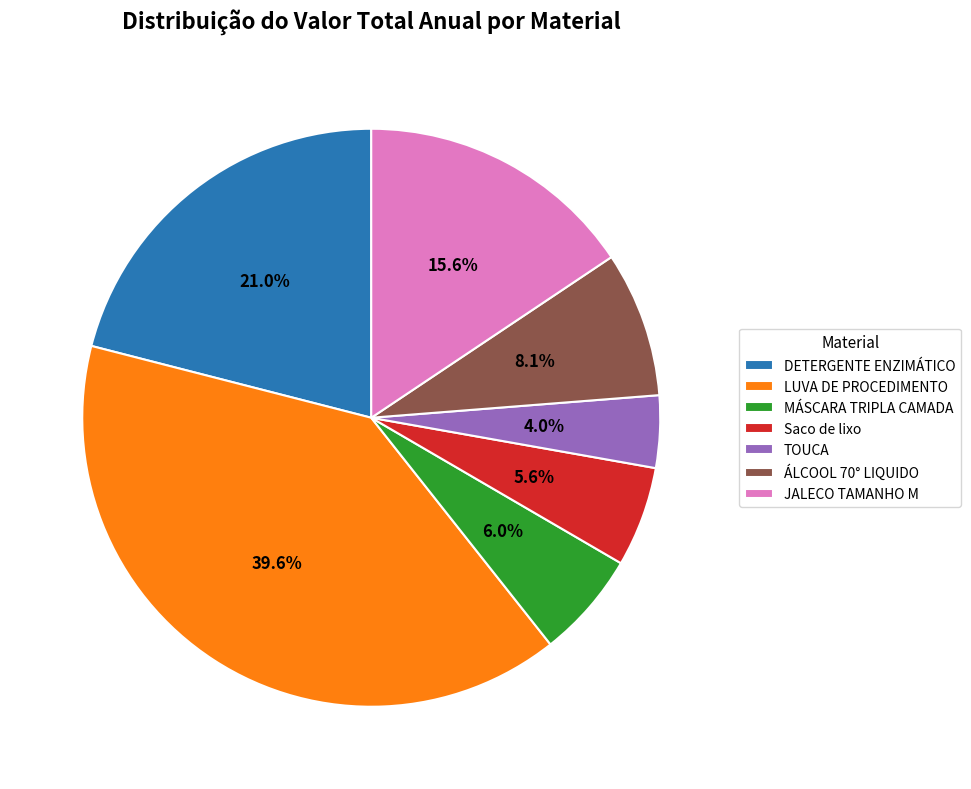

To the nearest percent, what is the difference between the JALECO TAMANHO M and TOUCA slice percentages?

12%